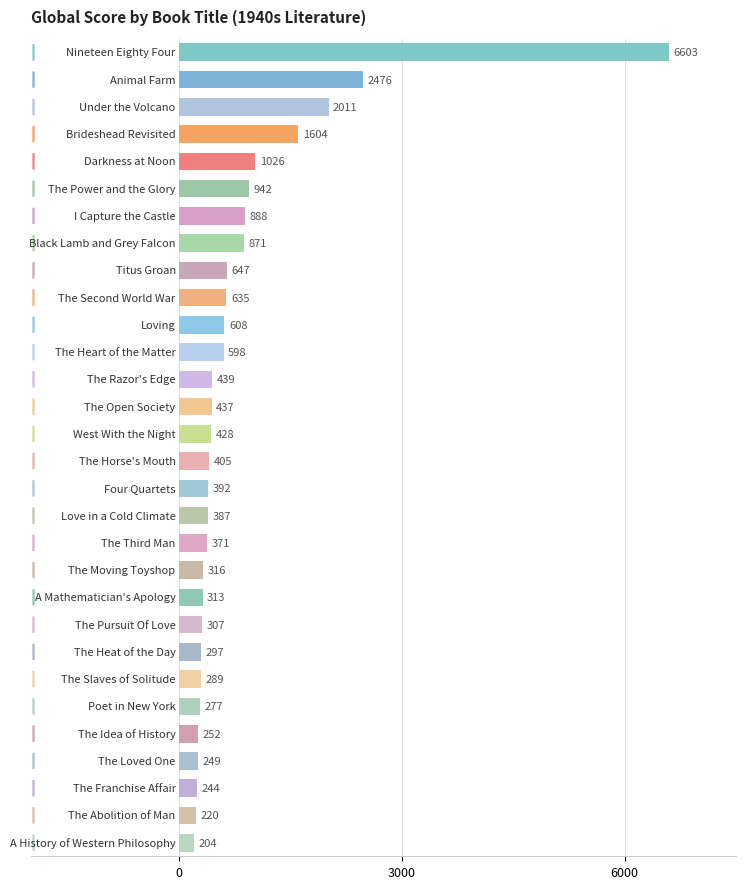

What is the difference between the maximum and minimum values?

6399